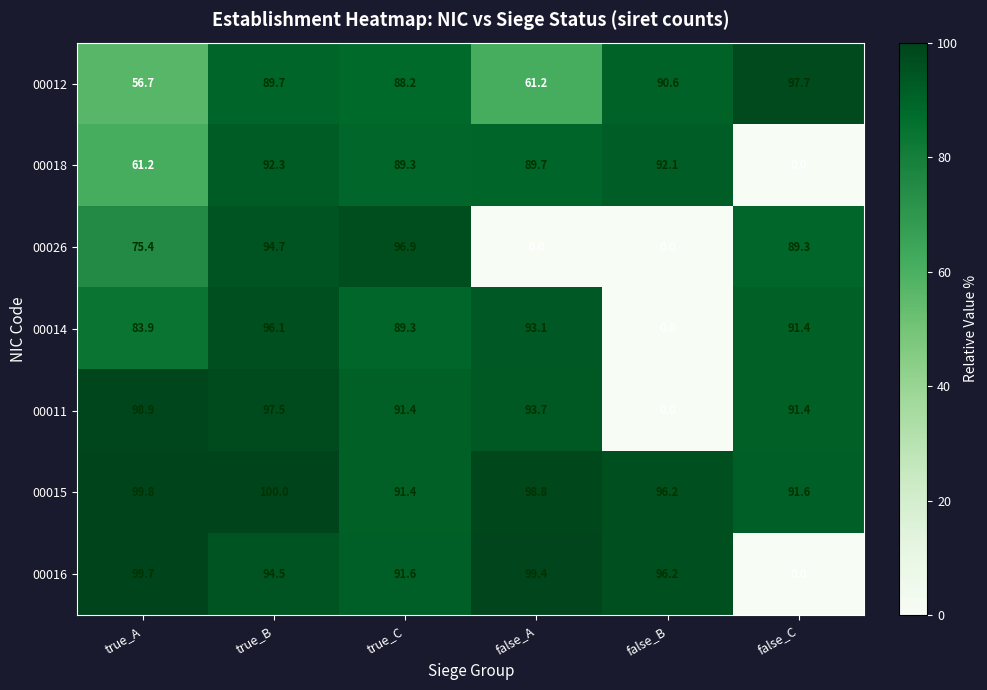

Which series changed the most between true_B and false_A?

00026